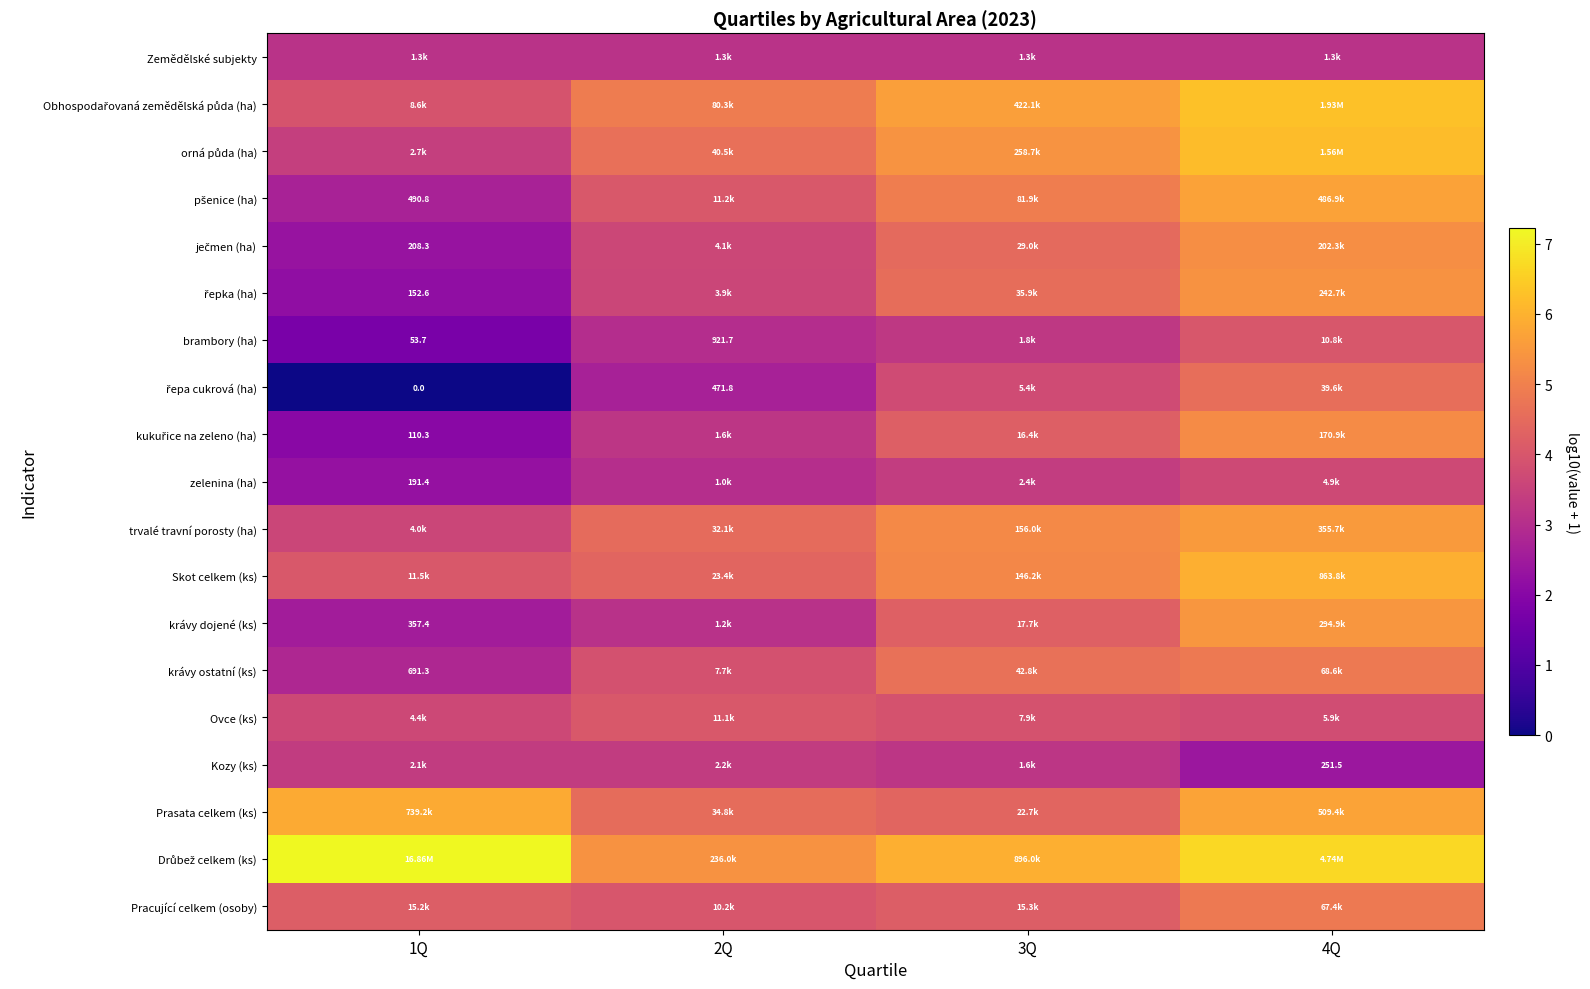

True or false: řepa cukrová (ha) has a value of 6.2 at 4Q.

False